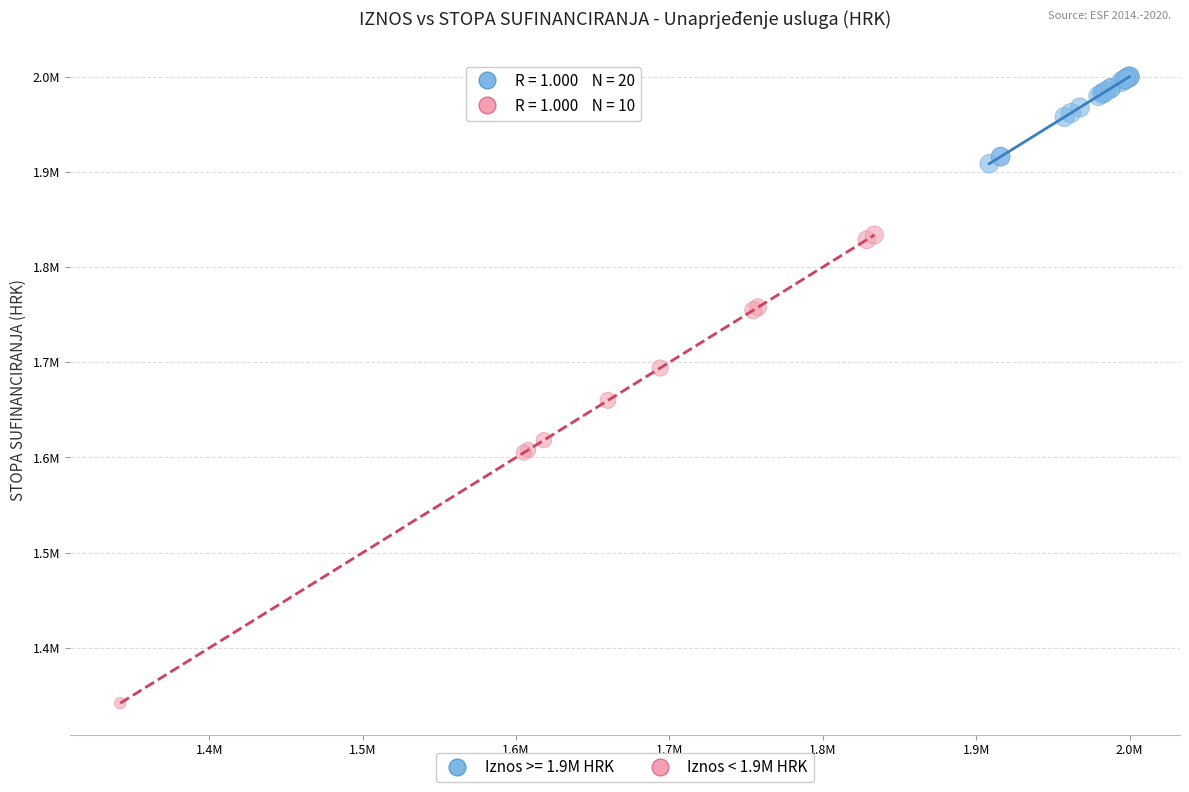

What are all the series names shown in the legend?

Iznos >= 1.9M HRK, Iznos < 1.9M HRK